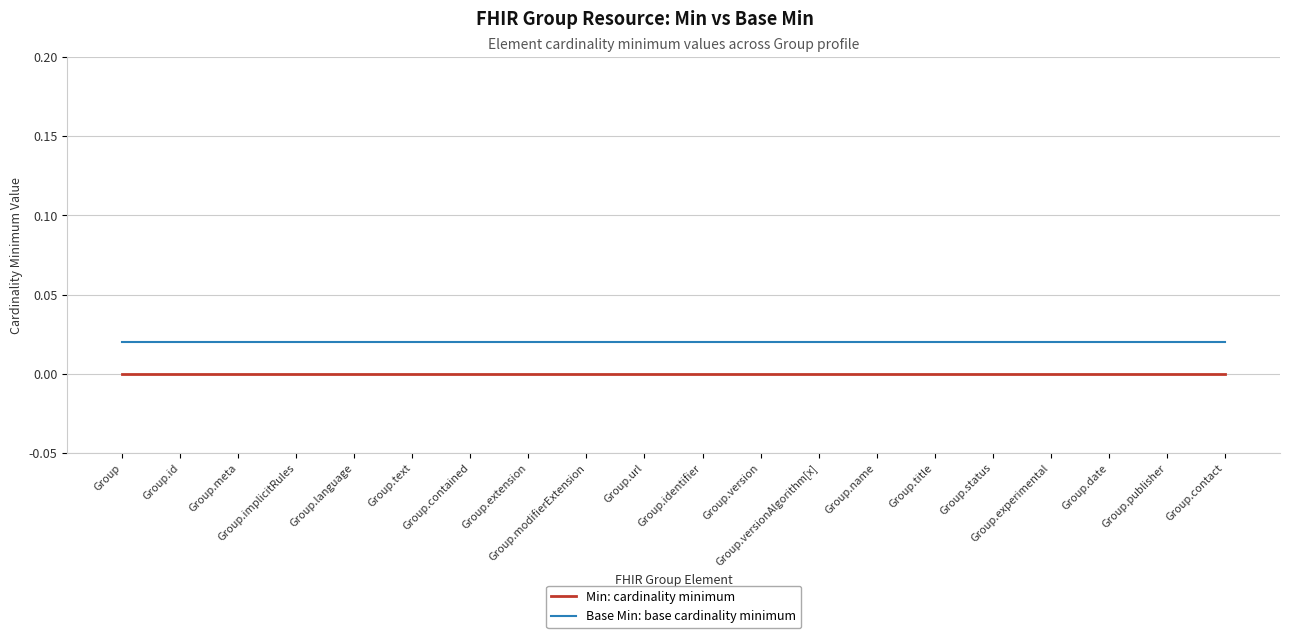

List the series in order of their overall mean, lowest first.

Min: cardinality minimum, Base Min: base cardinality minimum